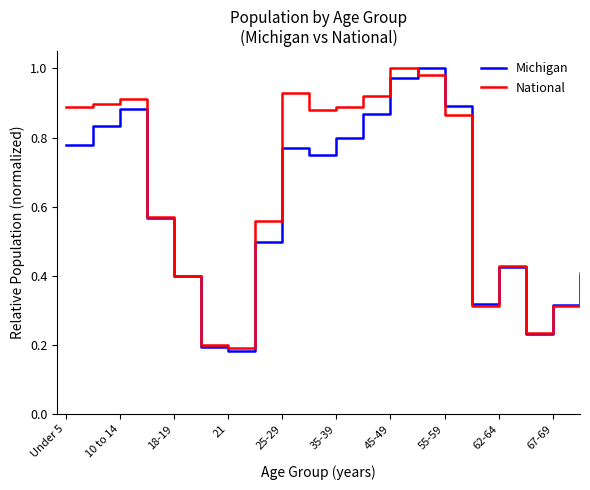

True or false: Michigan and National cross at least once.

True